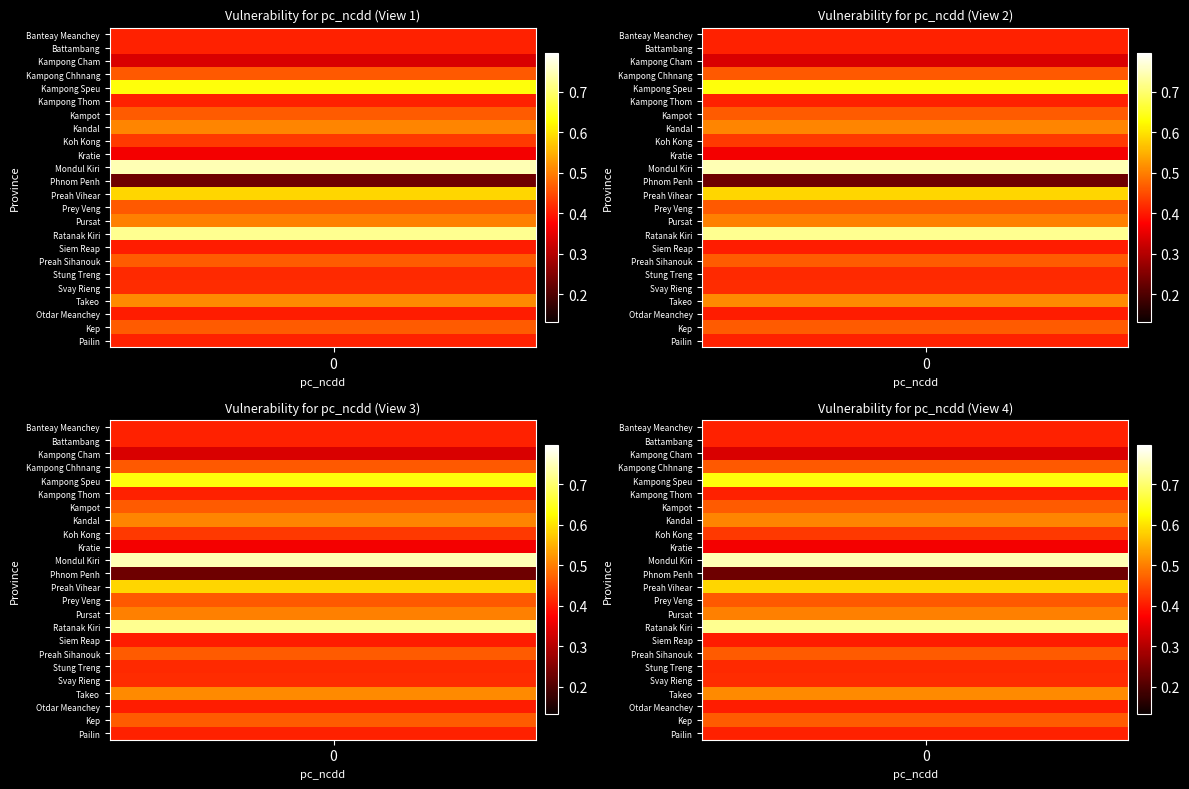

Rank the series by their maximum value, from highest to lowest.

Mondul Kiri, Ratanak Kiri, Kampong Speu, Preah Vihear, Takeo, Kandal, Pursat, Kampot, Preah Sihanouk, Kep, Kampong Chhnang, Prey Veng, Koh Kong, Svay Rieng, Stung Treng, Kampong Thom, Banteay Meanchey, Battambang, Pailin, Siem Reap, Otdar Meanchey, Kratie, Kampong Cham, Phnom Penh